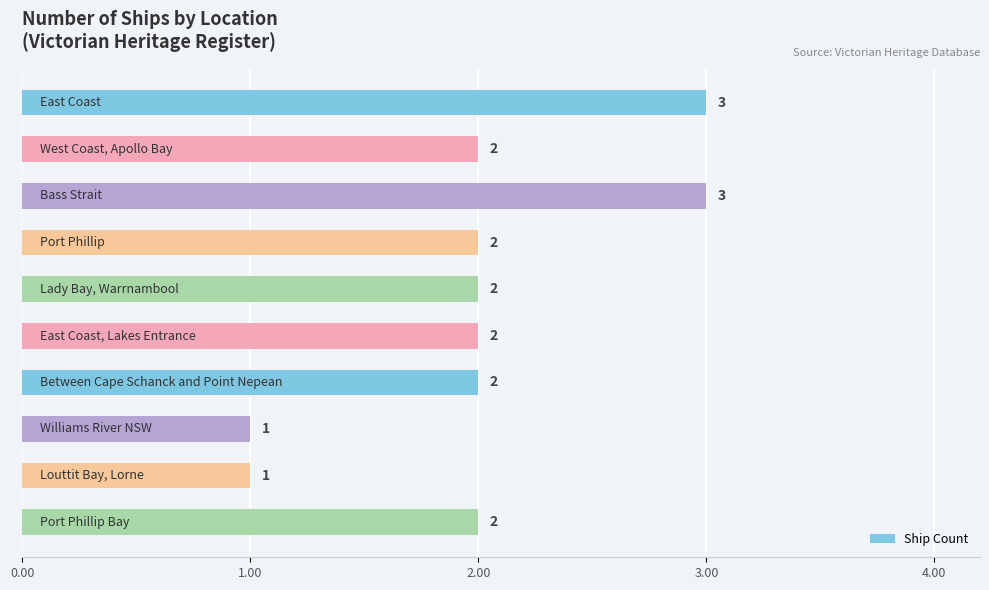

Are the bars grouped side by side (vs. stacked)?

No